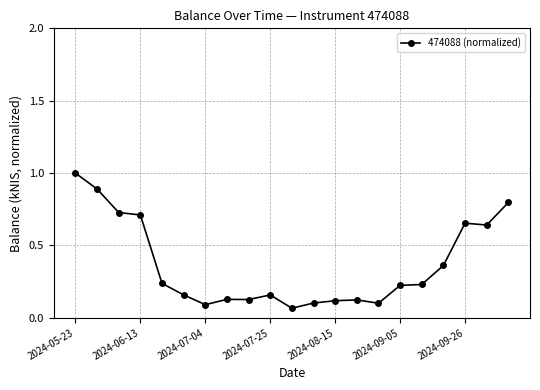

What is the greatest value displayed?

1.0